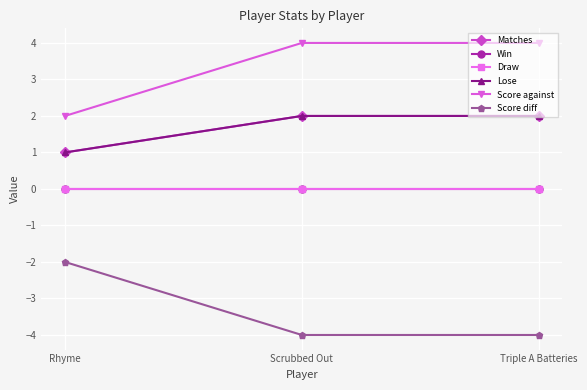

Between Scrubbed Out and Rhyme, which is larger?

Scrubbed Out